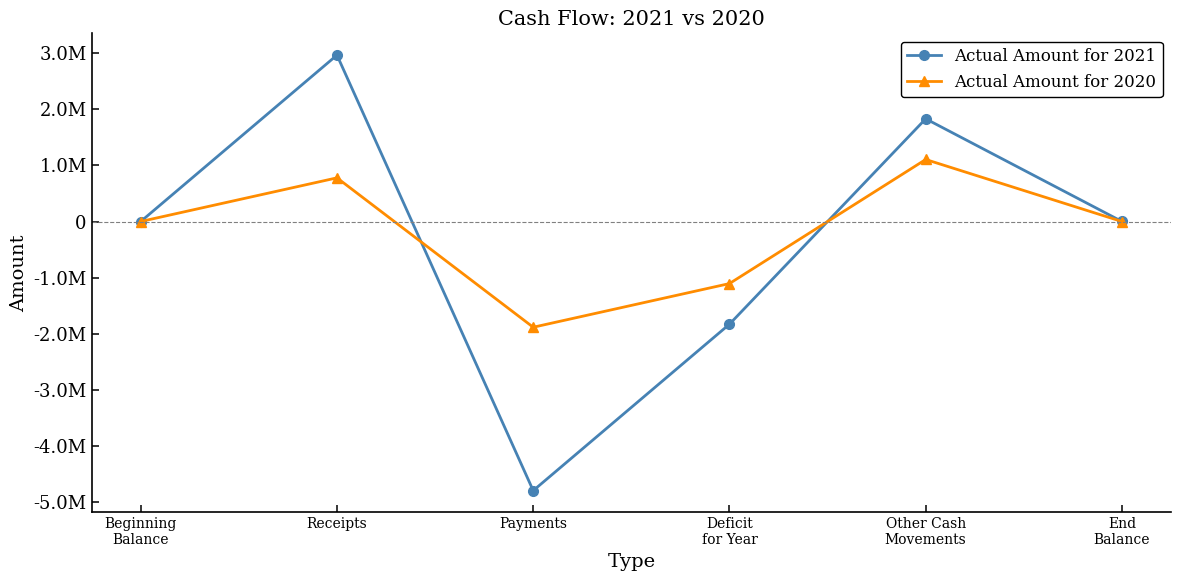

Reading left to right, extract all data points from this chart.

Actual Amount for 2021: Beginning
Balance=1	Receipts=2966288	Payments=-4796467	Deficit
for Year=-1830179	Other Cash
Movements=1830884	End
Balance=706
Actual Amount for 2020: Beginning
Balance=303	Receipts=778523	Payments=-1884417	Deficit
for Year=-1105894	Other Cash
Movements=1105592	End
Balance=1